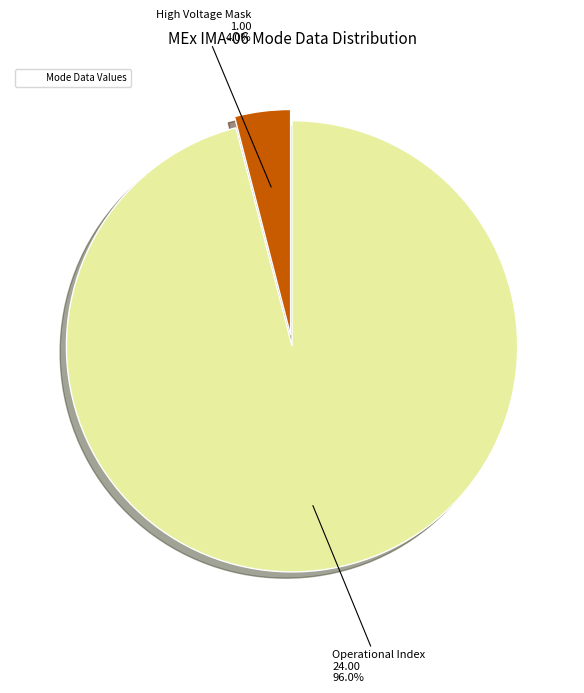

Does any single category account for the majority?

Yes